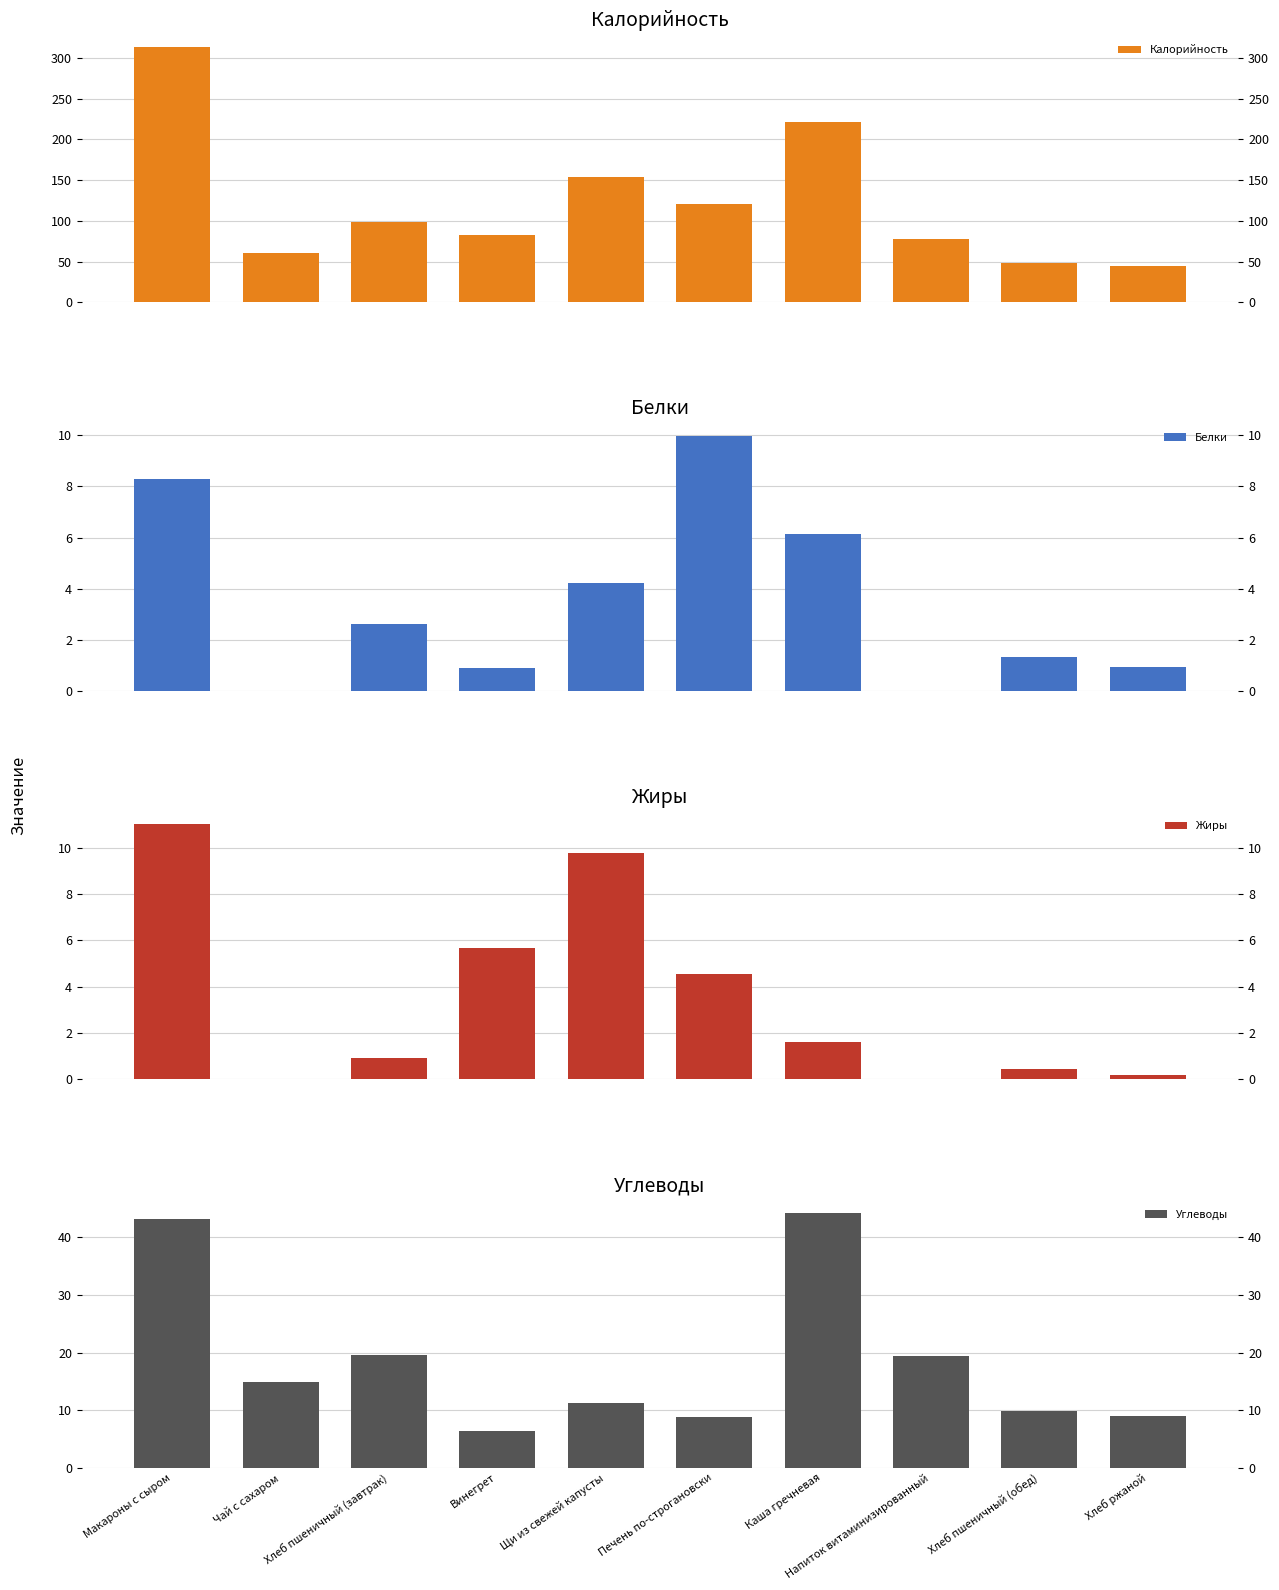

Is it true that Калорийность equals 78.0 at Напиток витаминизированный?

True